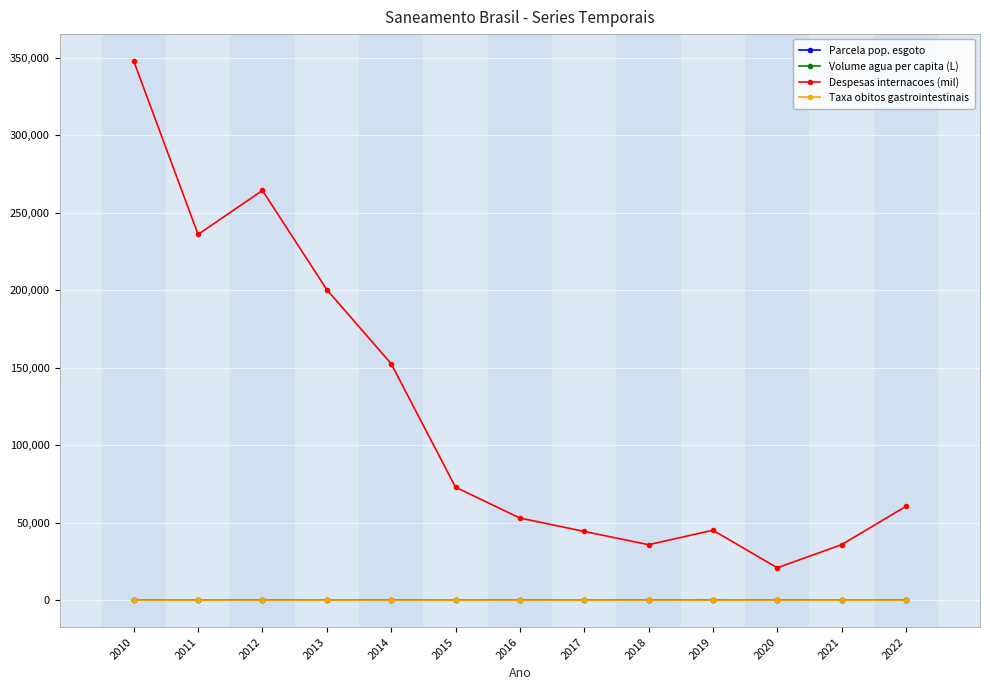

What is the difference between the highest and lowest values at 2016?

52945.9